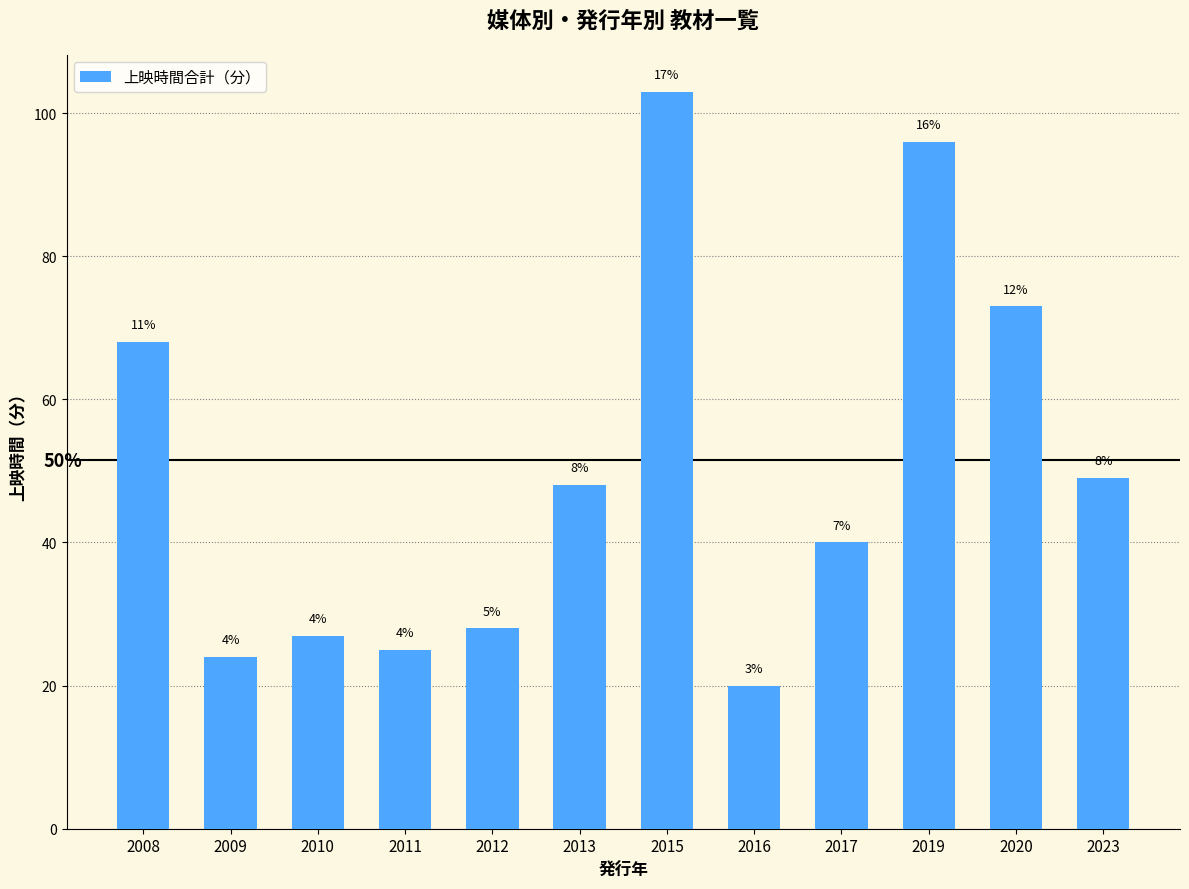

The value at 2020 is 73. True or false?

True